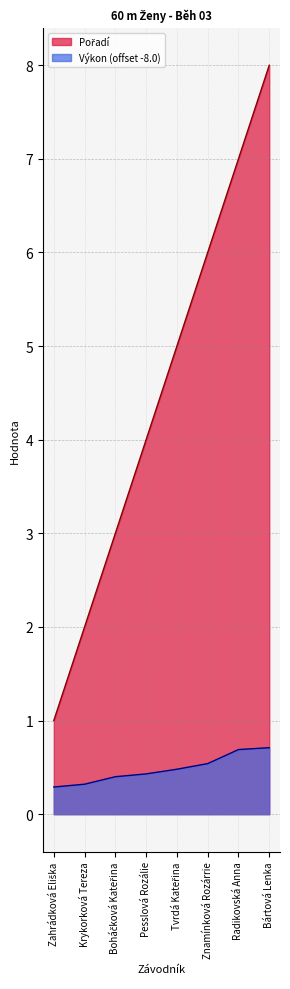

Is it true that Výkon equals 0.5 at Zahrádková Eliška?

False